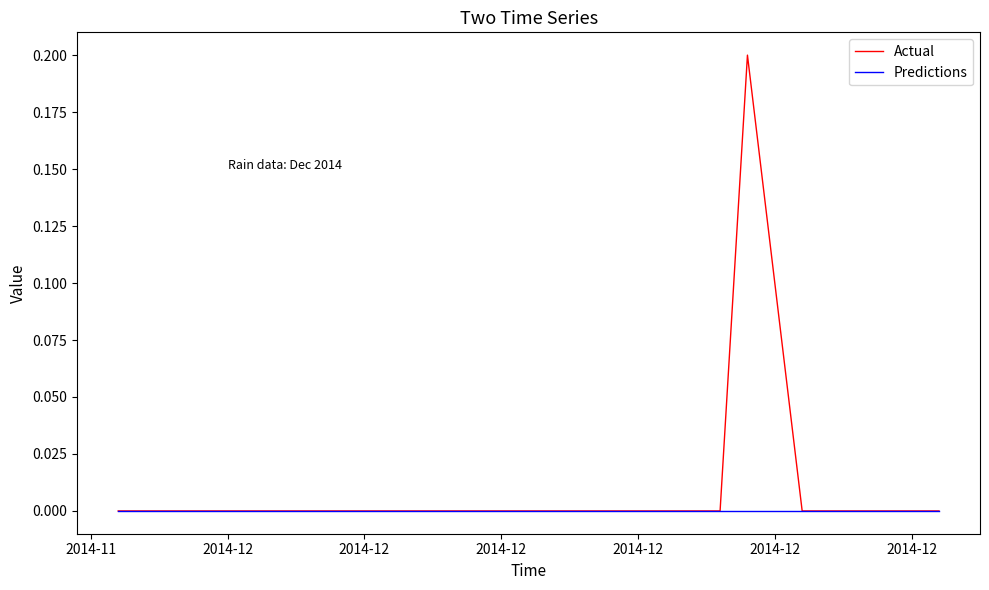

Which series has the widest spread of values?

Actual